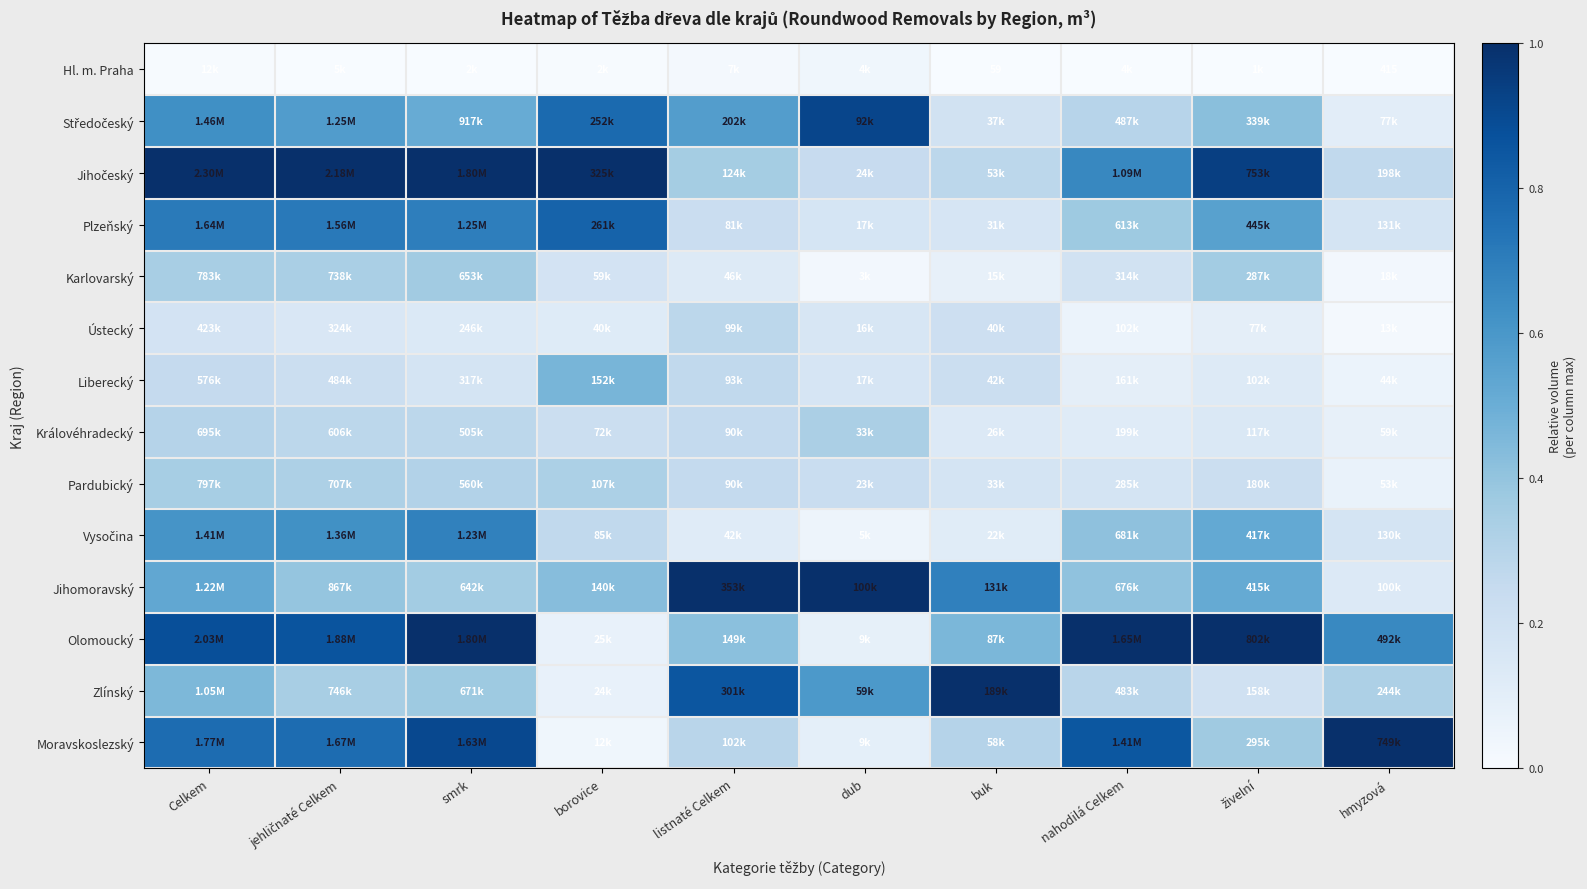

The Jihočeský series shows 1.0 at nahodilá Celkem. True or false?

False